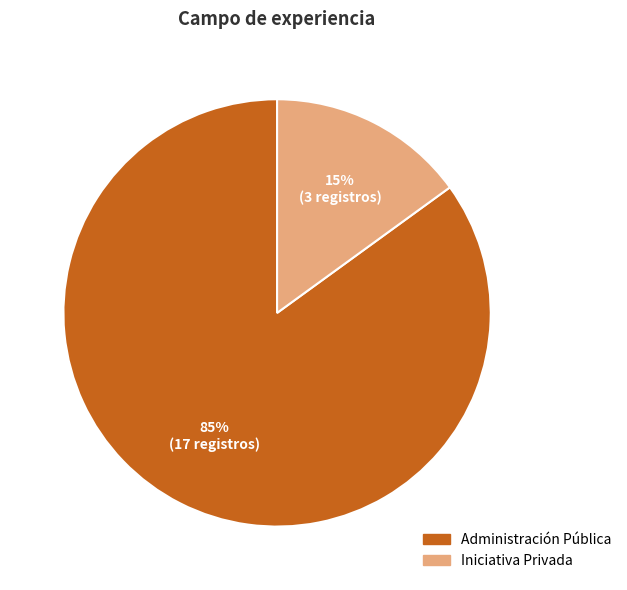

Combined, do Administración Pública and Iniciativa Privada account for over 50%?

Yes